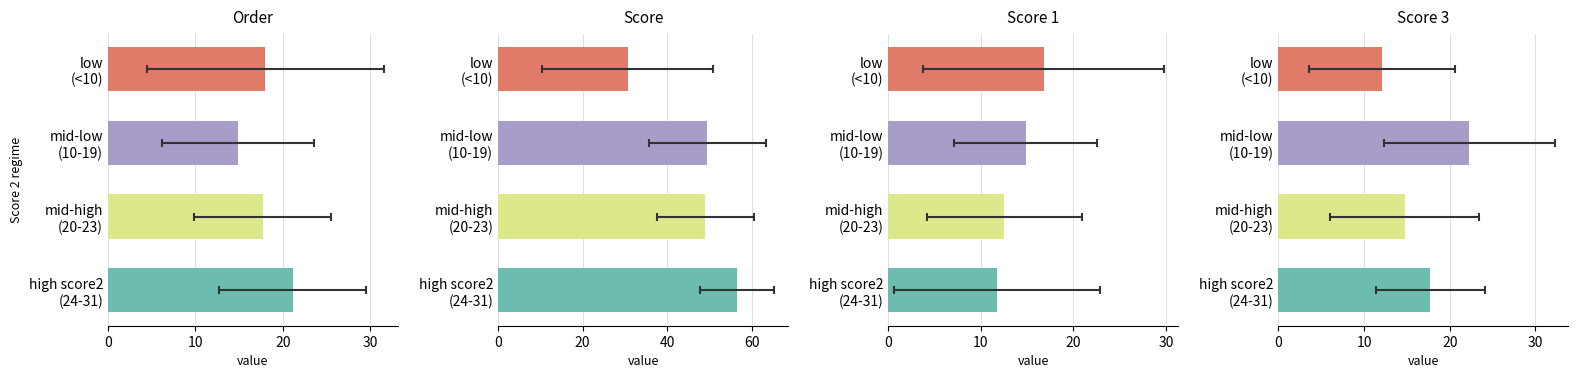

Reading left to right, transcribe all the data shown in this chart.

Order: 21.1	17.7	14.9	18.0
Score: 56.6	49.1	49.6	30.7
Score 1: 11.8	12.5	14.9	16.8
Score 3: 17.8	14.7	22.3	12.1